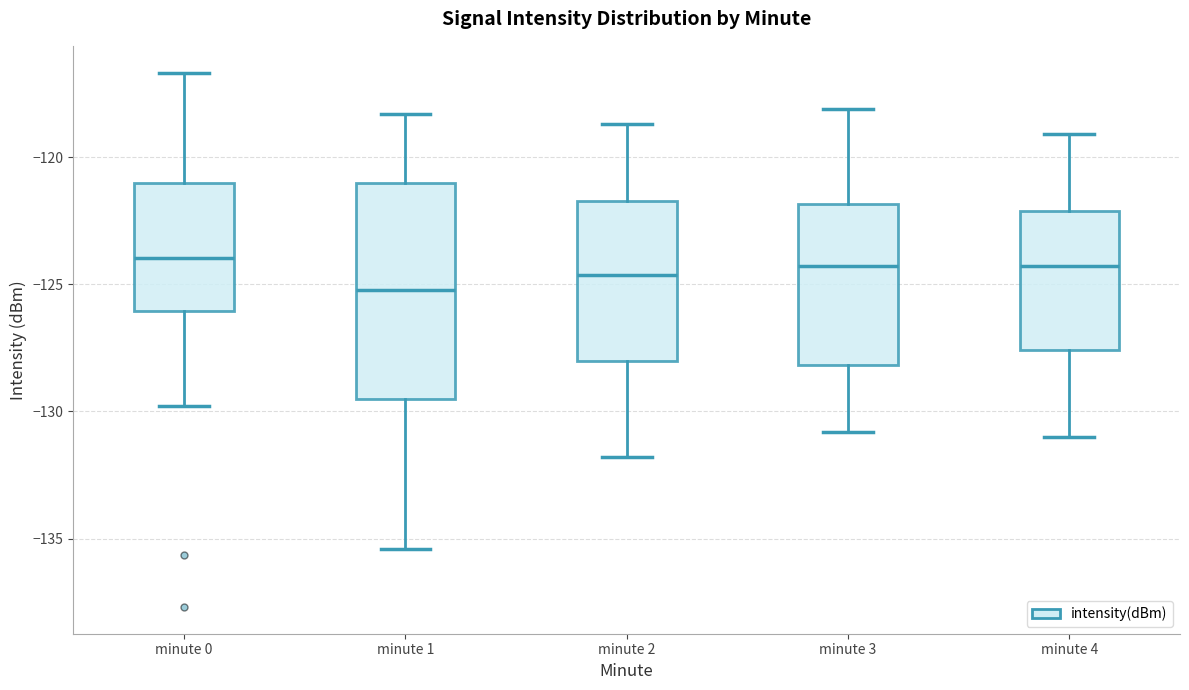

Reading left to right, read every box against the y-axis: the position of its median line, the range the box covers, and the ends of its whiskers. The values are not printed on the chart, so give them approximately, as read against the axis.

minute 0: median -124.0, box -126.0 to -121.0, whiskers -130.0 to -116.5
minute 1: median -125.0, box -129.5 to -121.0, whiskers -135.5 to -118.5
minute 2: median -124.5, box -128.0 to -121.5, whiskers -132.0 to -118.5
minute 3: median -124.5, box -128.0 to -122.0, whiskers -131.0 to -118.0
minute 4: median -124.5, box -127.5 to -122.0, whiskers -131.0 to -119.0